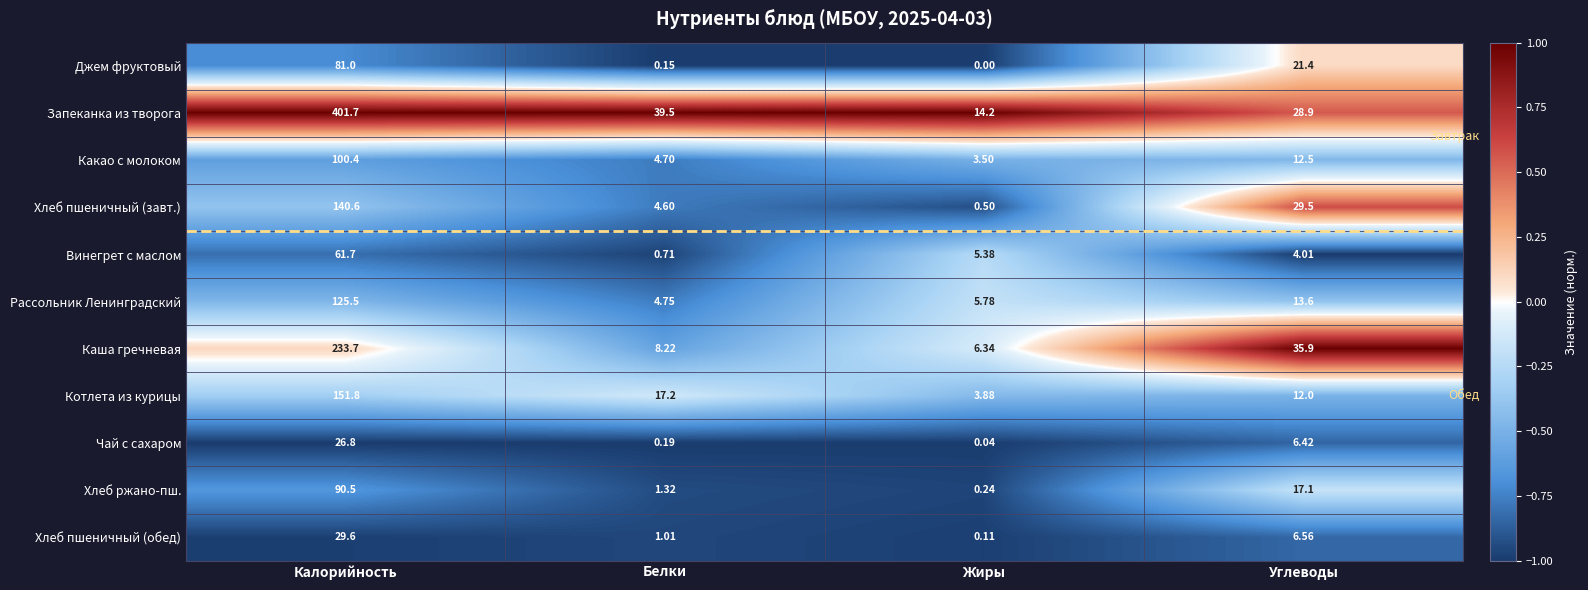

Is the value of Котлета из курицы at Белки greater than the value of Хлеб пшеничный (обед) at Углеводы?

Yes